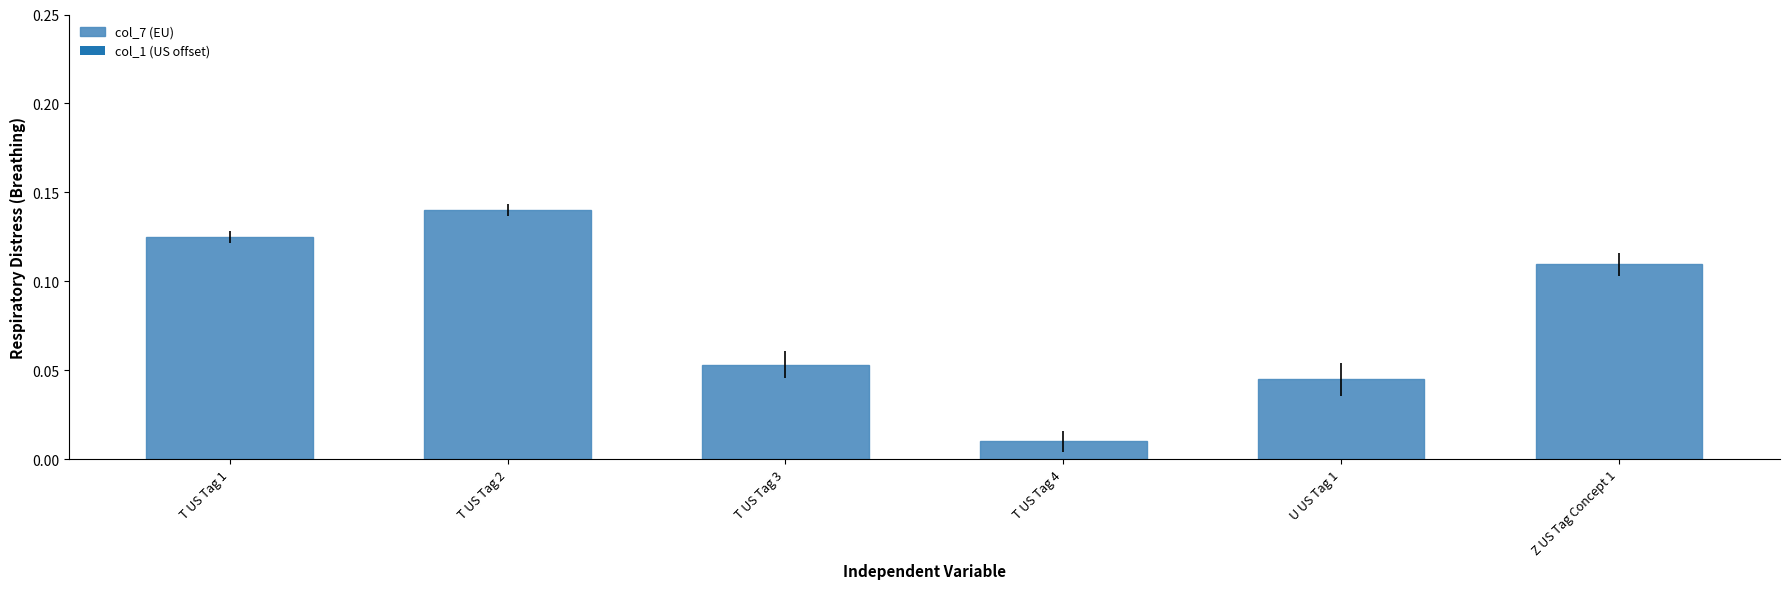

Is it true that the value at T US Tag 2 is 0.2?

False